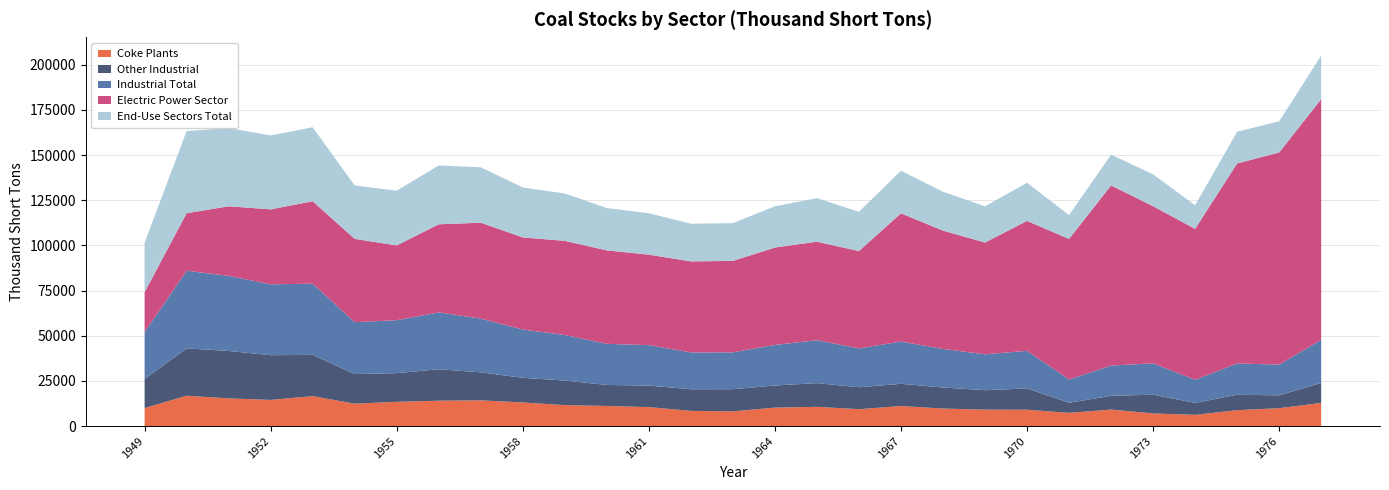

Reading right to left, transcribe all the data shown in this chart.

Coke Plants: 12816.0	9902.0	8797.0	6209.0	6998.0	9116.0	7317.0	9045.0	9092.0	9691.0	11097.0	9341.0	10640.0	10210.0	8128.0	8420.0	10491.0	11122.0	11604.0	13061.0	14232.0	14041.0	13422.0	12389.0	16565.0	14485.0	15327.0	16809.0	9963.0
Other Industrial: 11063.0	7100.0	8529.0	6605.0	10370.0	7625.0	5585.0	11781.0	10764.0	11657.0	12297.0	12151.0	13122.0	12249.0	12281.0	11954.0	11915.0	11637.0	13595.0	13655.0	15510.0	17421.0	15880.0	16370.0	22844.0	24740.0	26243.0	26182.0	16059.0
Industrial Total: 23879.0	17002.0	17326.0	12814.0	17368.0	16741.0	12902.0	20826.0	19856.0	21348.0	23394.0	21492.0	23762.0	22459.0	20409.0	20374.0	22406.0	22759.0	25199.0	26716.0	29742.0	31462.0	29302.0	28759.0	39409.0	39225.0	41570.0	42991.0	26022.0
Electric Power Sector: 133219.4	117435.9	110724.2	83509.2	86967.2	99721.9	77777.9	71907.7	61893.6	65492.6	70987.3	53893.0	54524.8	53908.3	50608.2	50406.0	50069.1	51735.4	52125.0	50988.5	53086.7	48765.2	41391.0	46095.8	45639.6	41492.0	38523.6	31841.6	22053.8
End-Use Sectors Total: 24099.0	17242.0	17559.0	13094.0	17658.0	17031.0	13177.0	21126.0	20040.0	21536.0	23573.0	21731.0	24115.0	22835.0	20908.0	20856.0	22932.0	23425.0	26229.0	27662.0	30653.0	32584.0	30300.0	29569.0	40948.0	40934.0	43320.0	45453.0	27412.0